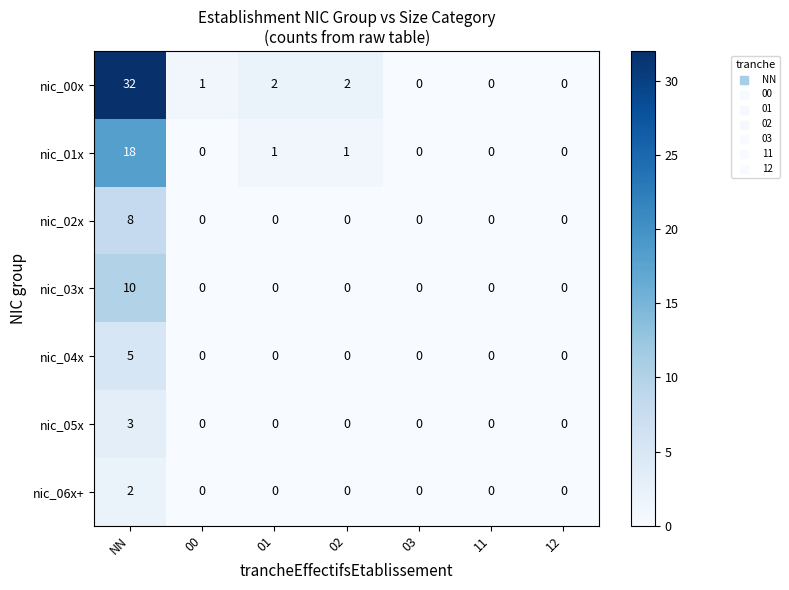

How many positive values does the nic_03x series have?

1